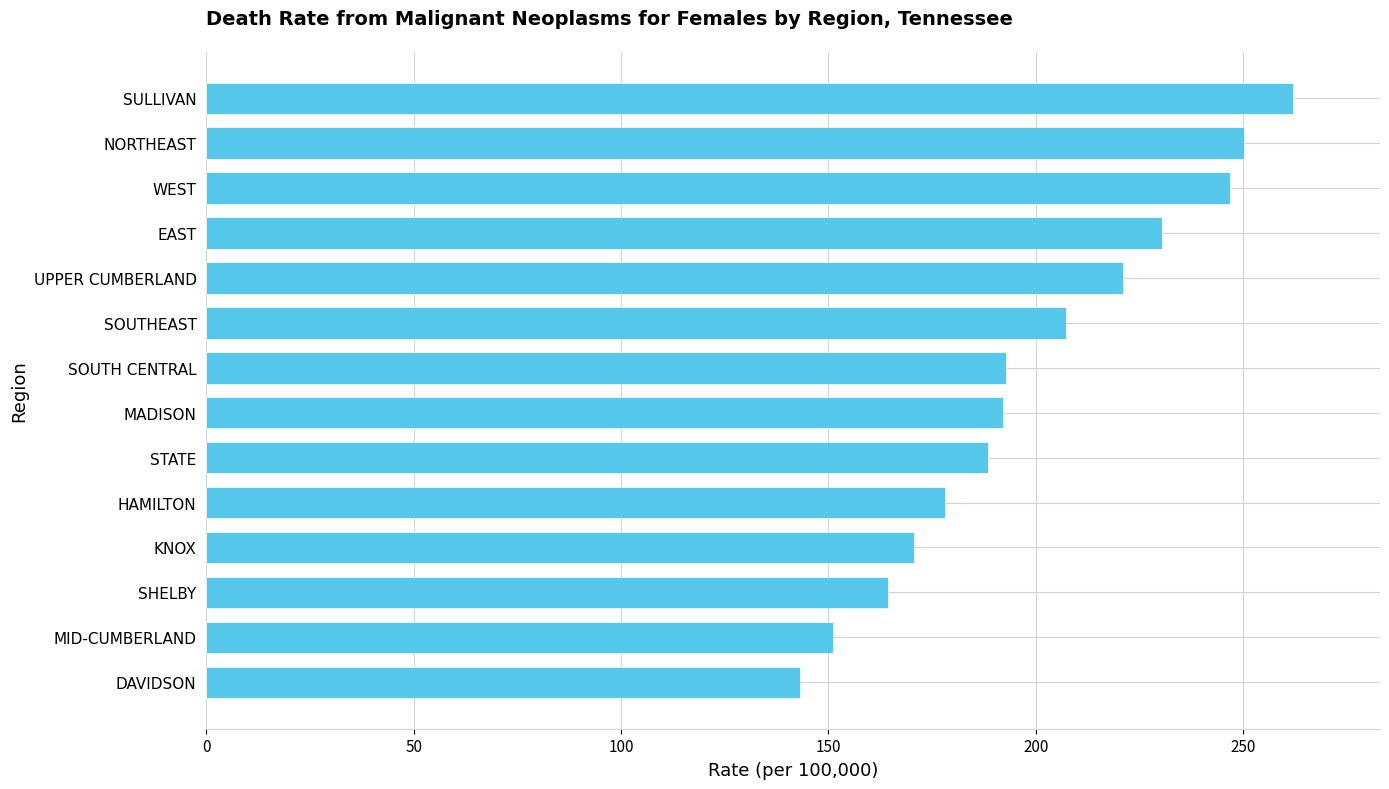

What is the change in value from STATE to SULLIVAN?

+73.6